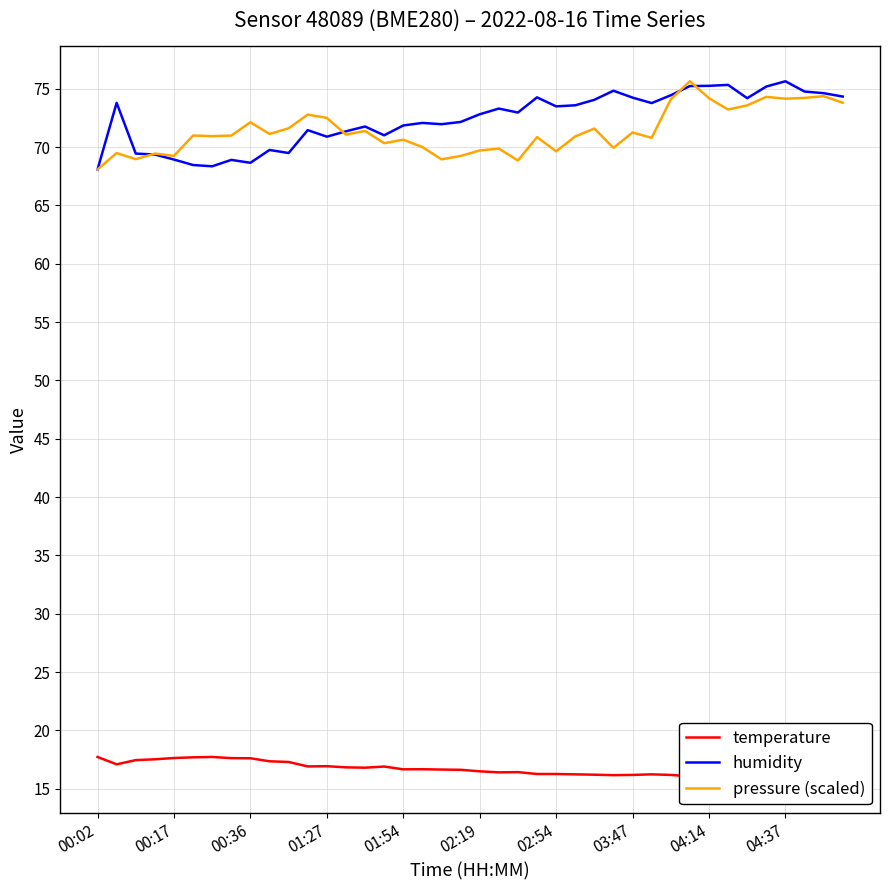

At which label does temperature reach its peak?

00:02